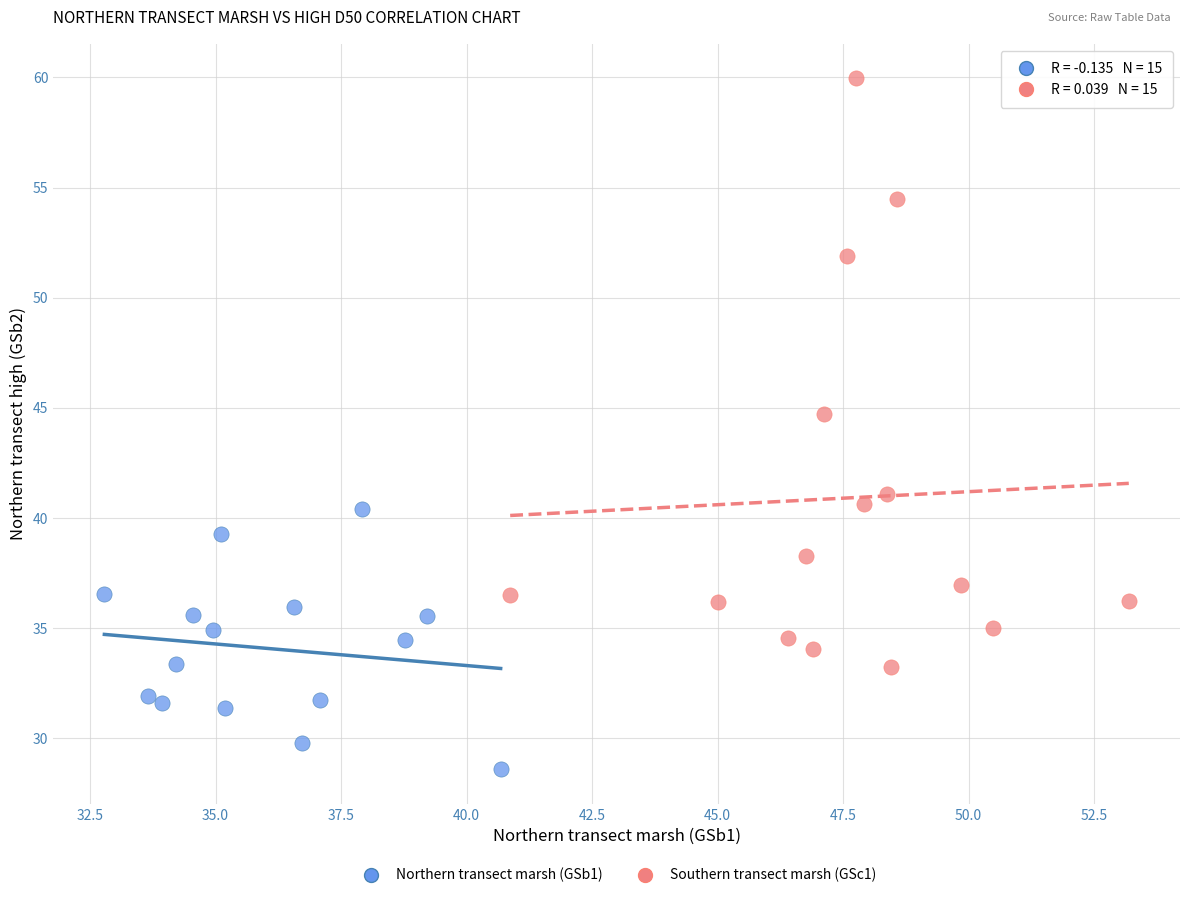

Which series contains the lowest Y value?

Northern transect marsh (GSb1)